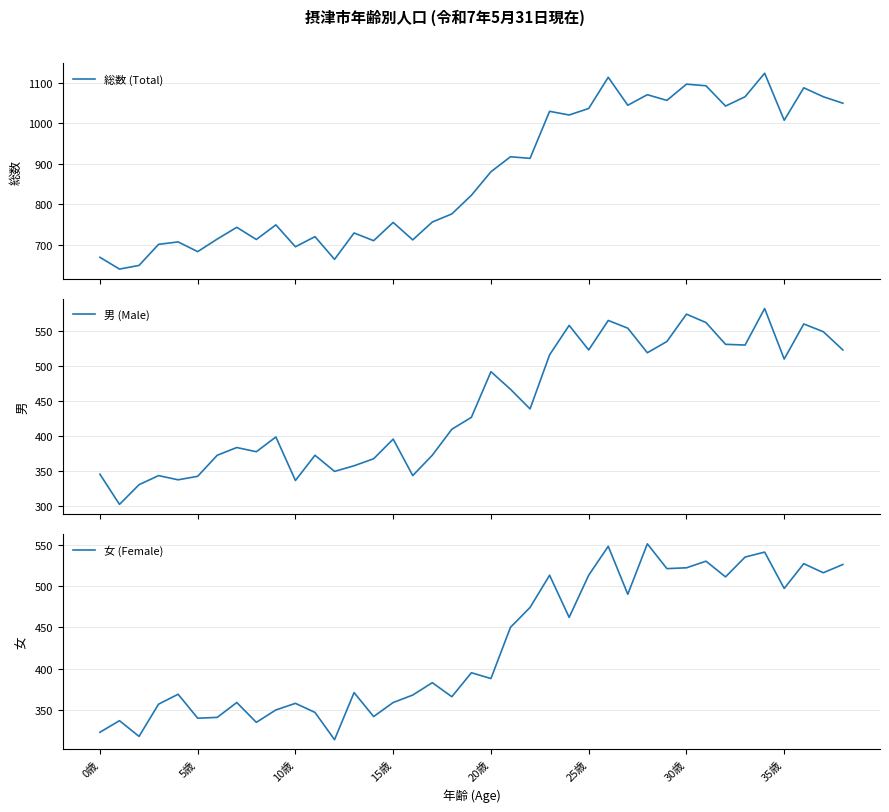

In 総数 (Total), how many points are higher than both neighbors (excluding endpoints)?

13